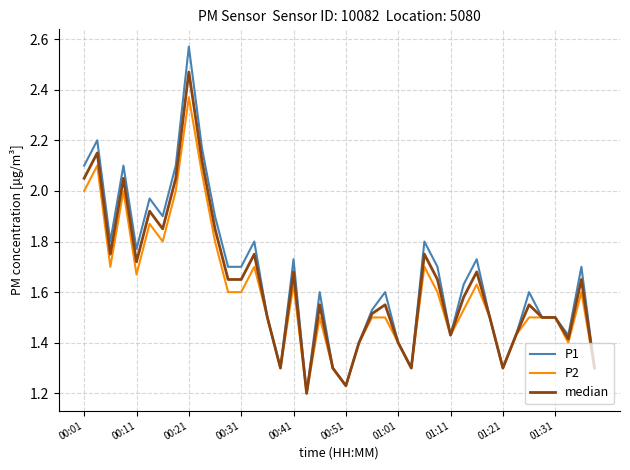

Which series has the widest spread of values?

P1